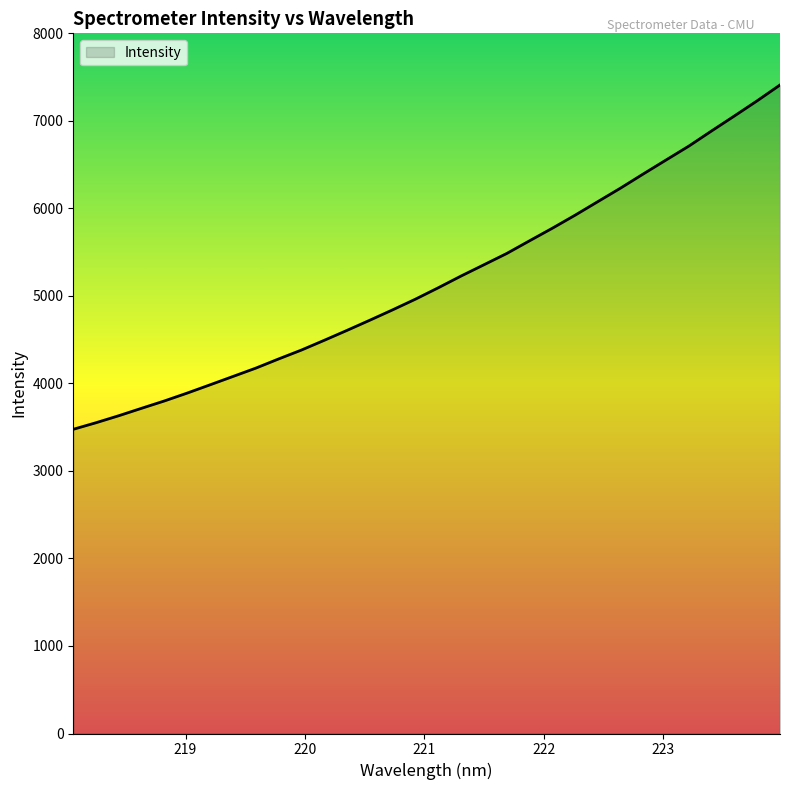

What is the maximum value shown in the chart?

7409.7